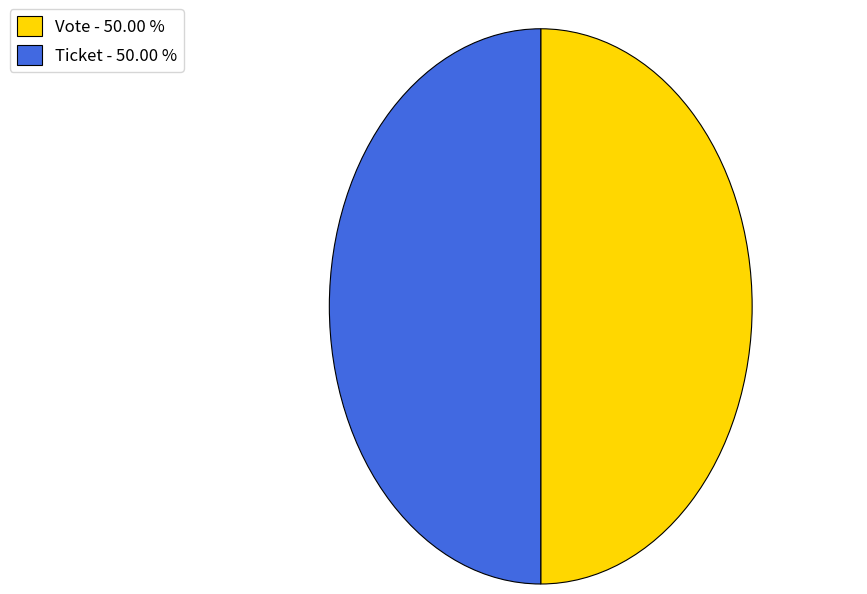

True or false: Vote accounts for 99% of the total.

False